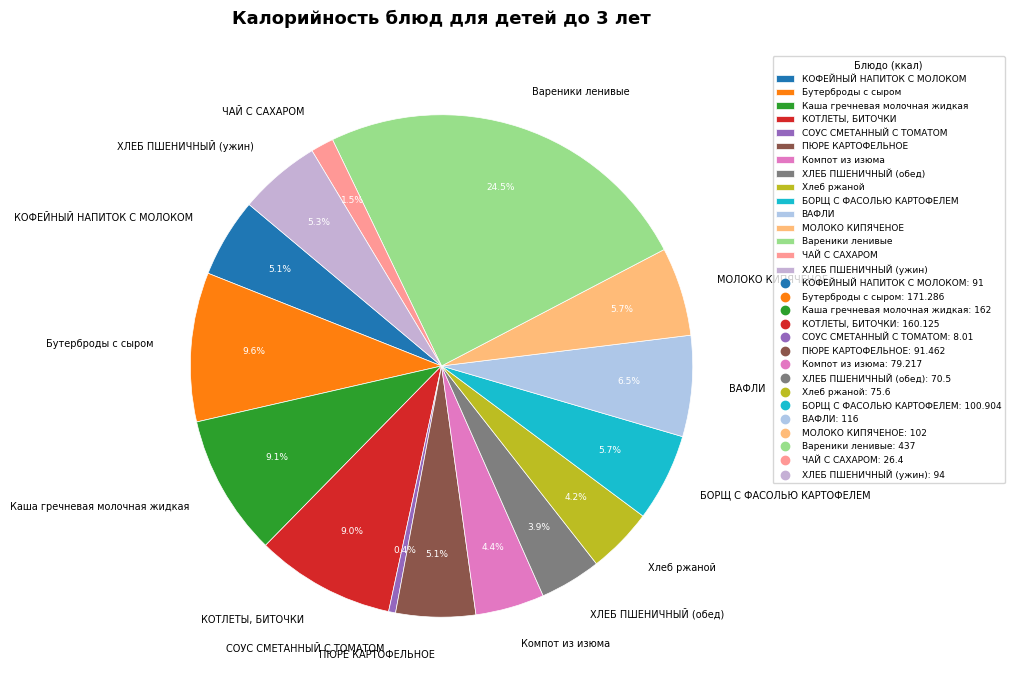

Which category has the smallest portion of the pie?

СОУС СМЕТАННЫЙ С ТОМАТОМ